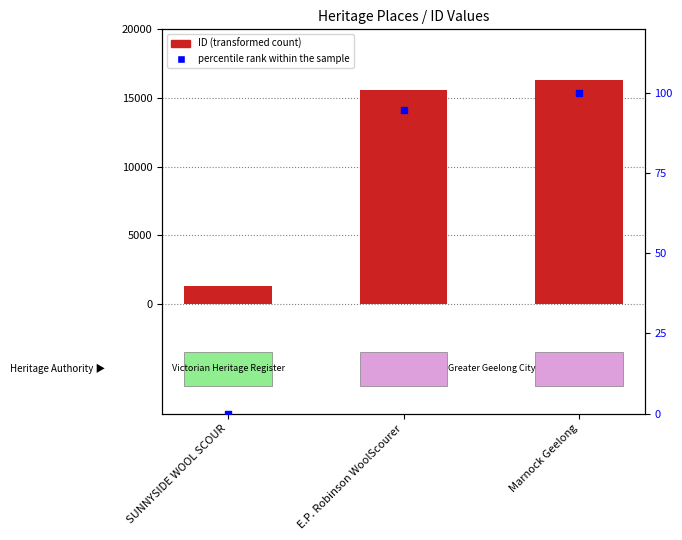

What is the total value across all series at SUNNYSIDE WOOL SCOUR?

1314.0